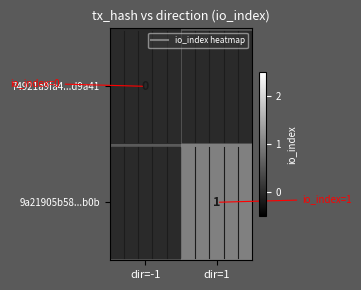

What is the maximum value shown in the chart?

1.0